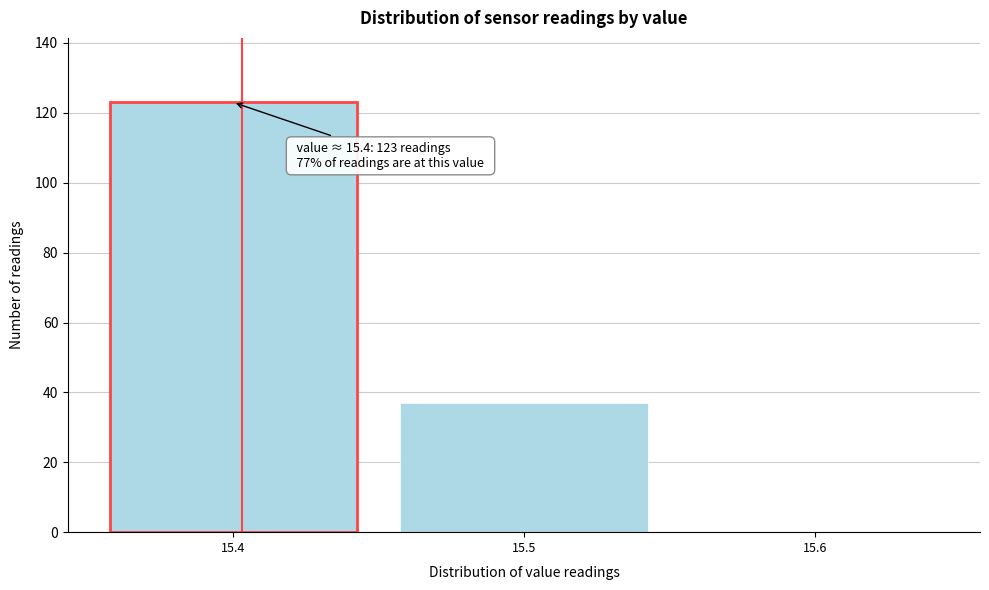

Which range on the x-axis has the tallest bar?

15.35 to 15.45